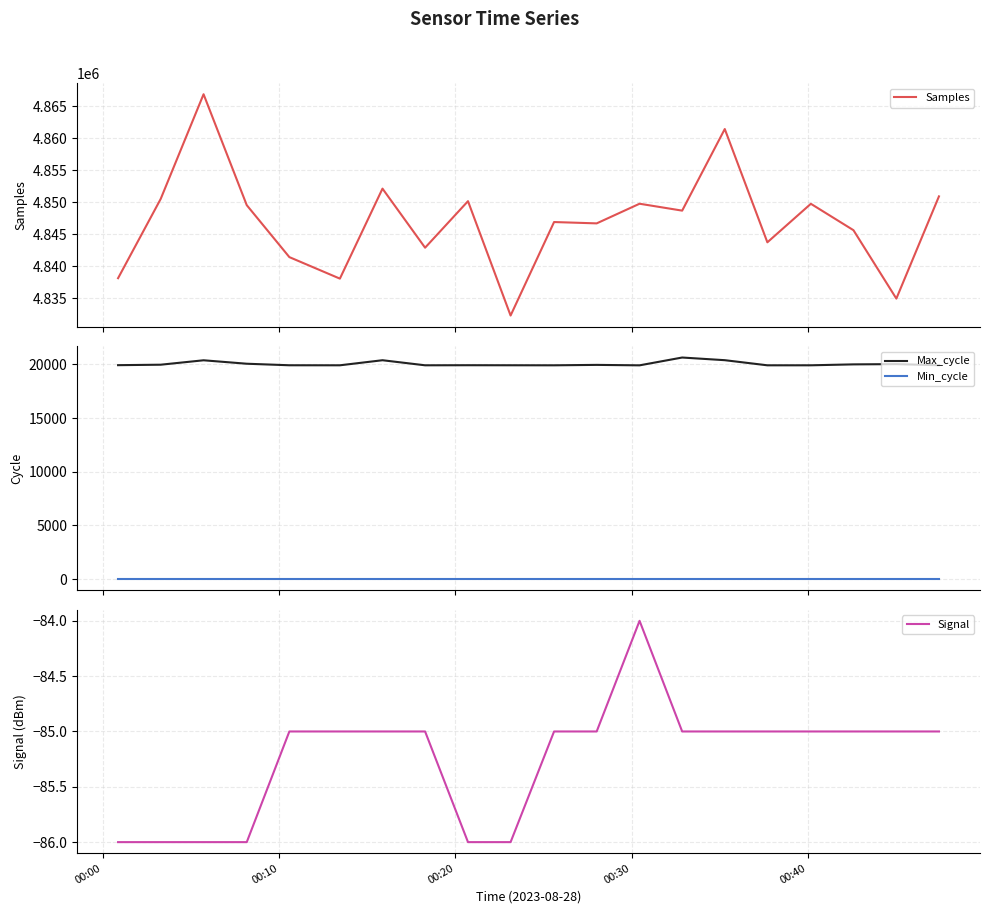

True or false: Max_cycle and Min_cycle intersect in this chart.

False